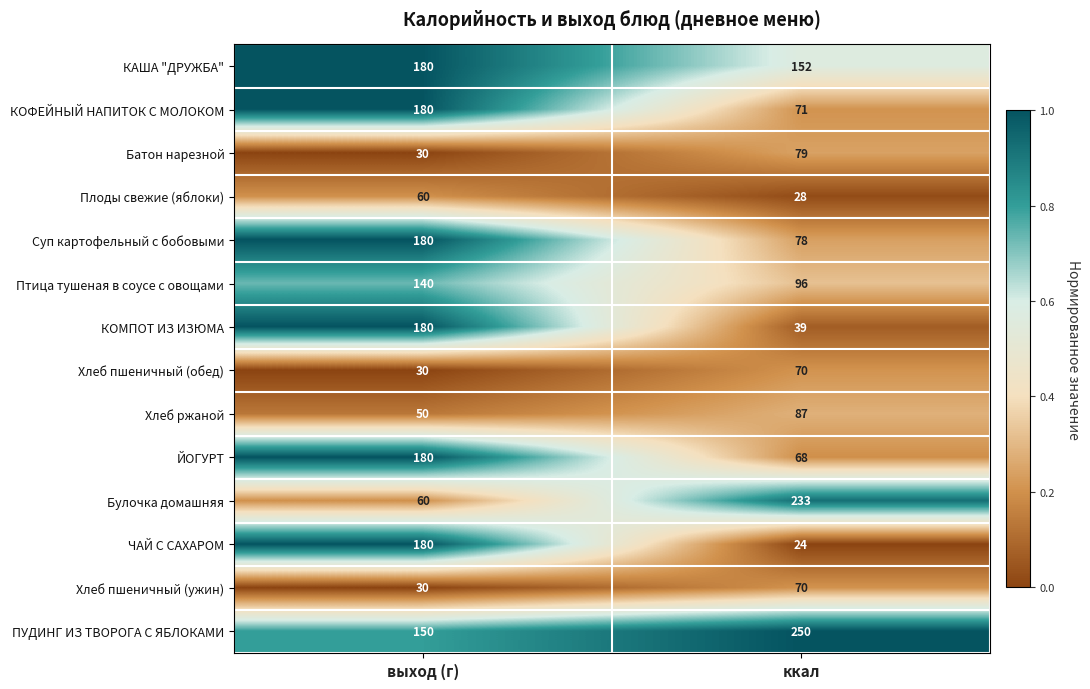

At which label is Хлеб ржаной closest to 68?

выход (г)